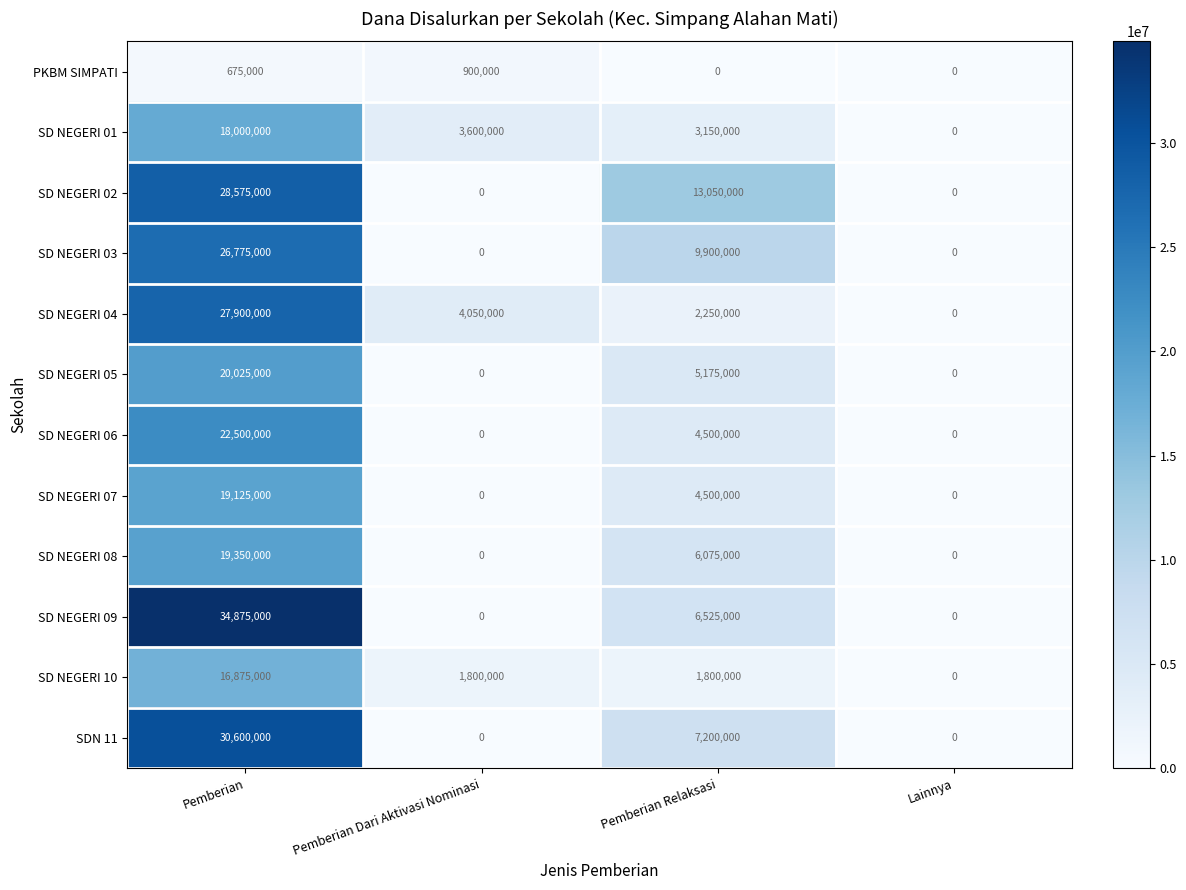

Count the SD NEGERI 02 values in the range 0 to 28575000.

4